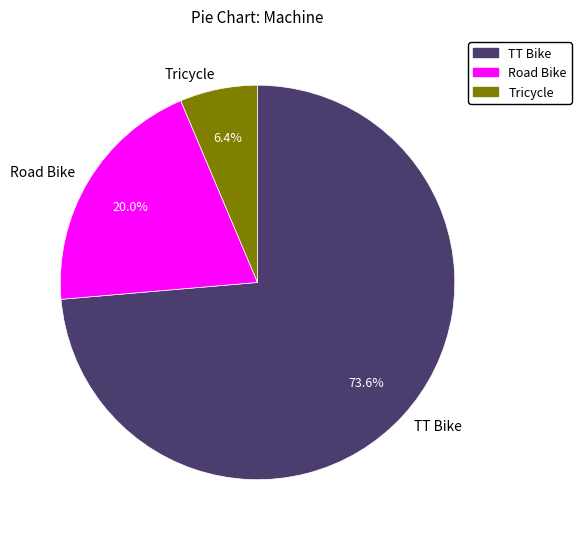

To the nearest percent, what percentage of the pie is Tricycle?

6%